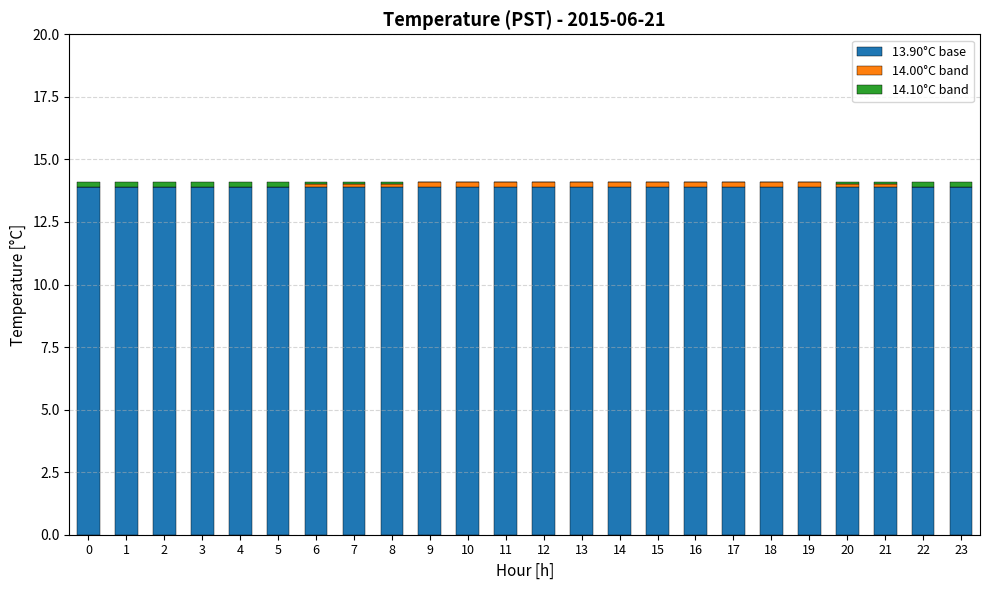

The 13.90°C base series shows 13.9 at 16. True or false?

True